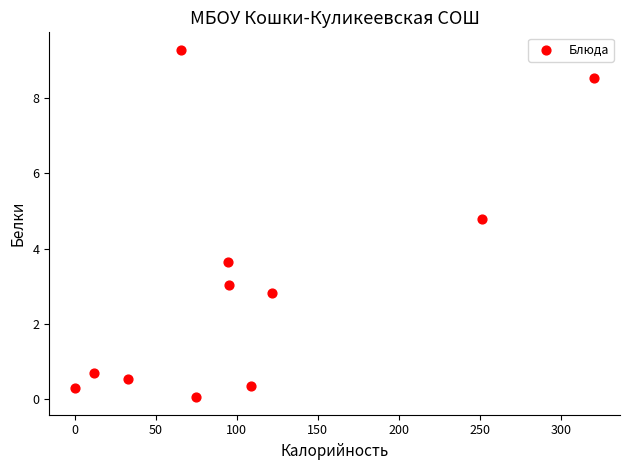

What is the range of Y values (max minus min)?

9.2